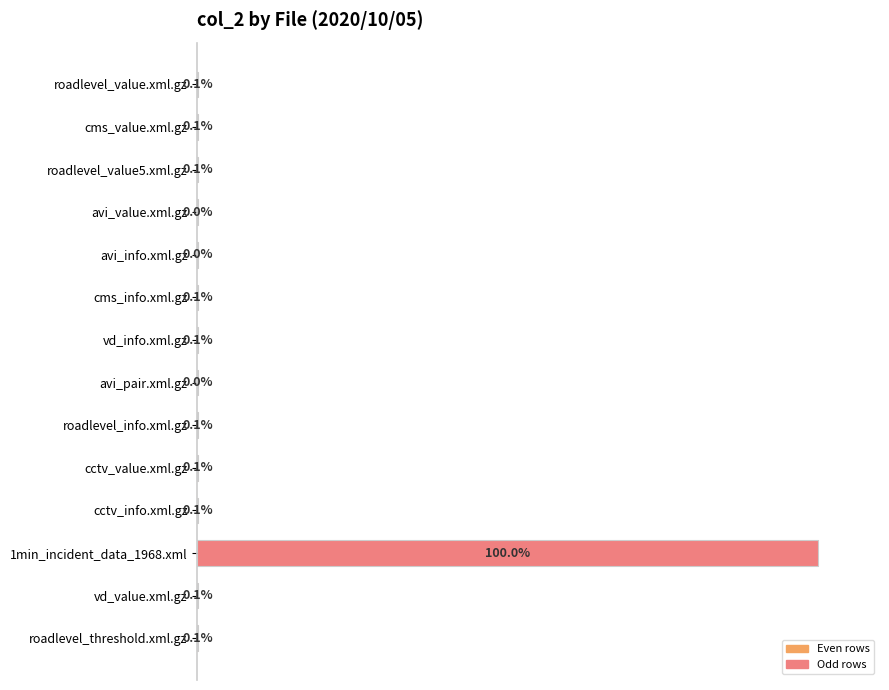

Which has a higher value, avi_pair.xml.gz or roadlevel_value.xml.gz?

roadlevel_value.xml.gz